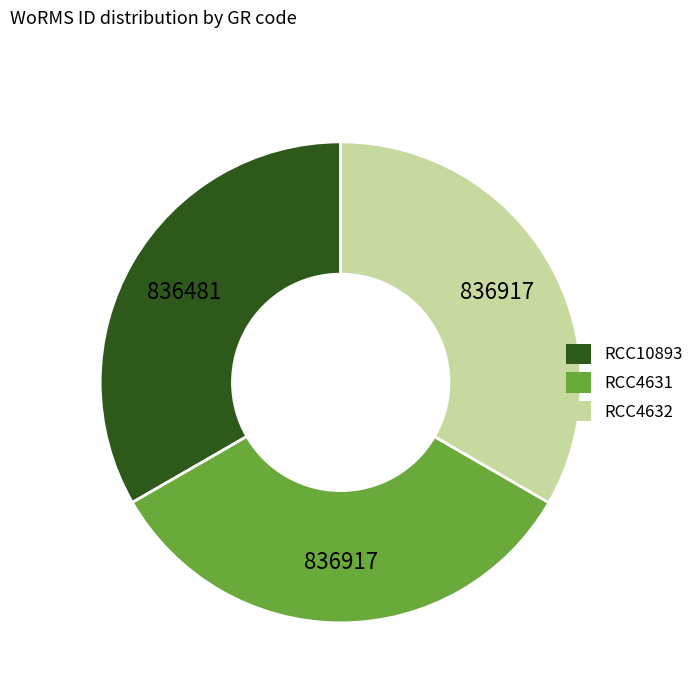

Count the number of slices in the pie.

3